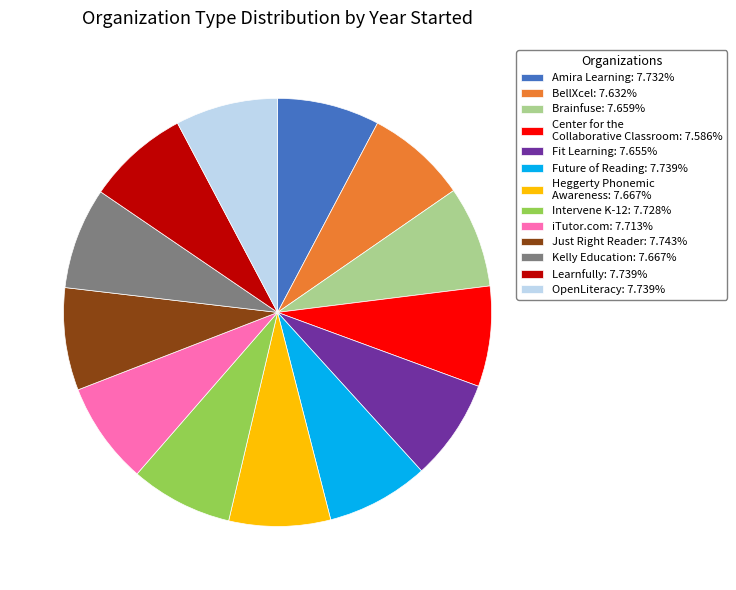

How many segments does this pie chart have?

13